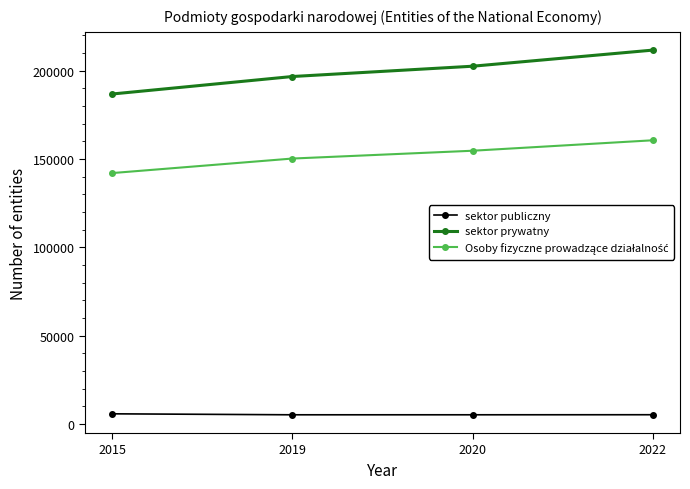

What is the sum of the sektor publiczny values at 2020 and 2022?

10563